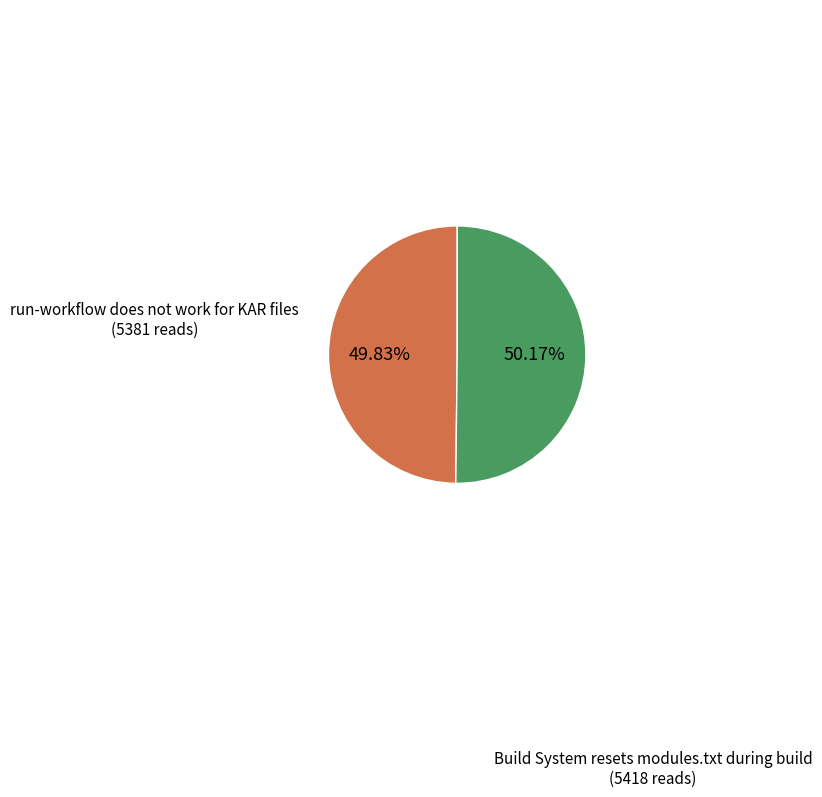

How much of the chart is everything except run-workflow does not work for KAR files?

50.2%